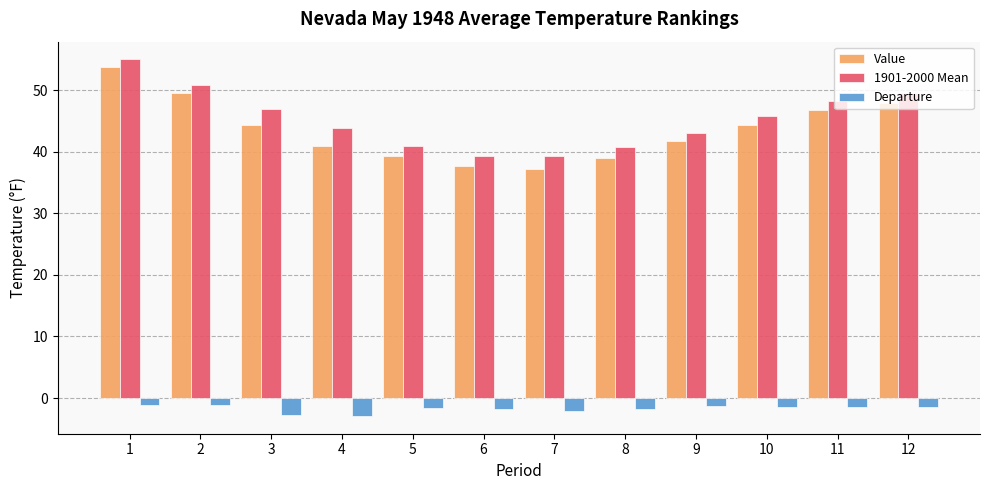

What are all the series names shown in the legend?

Value, 1901-2000 Mean, Departure